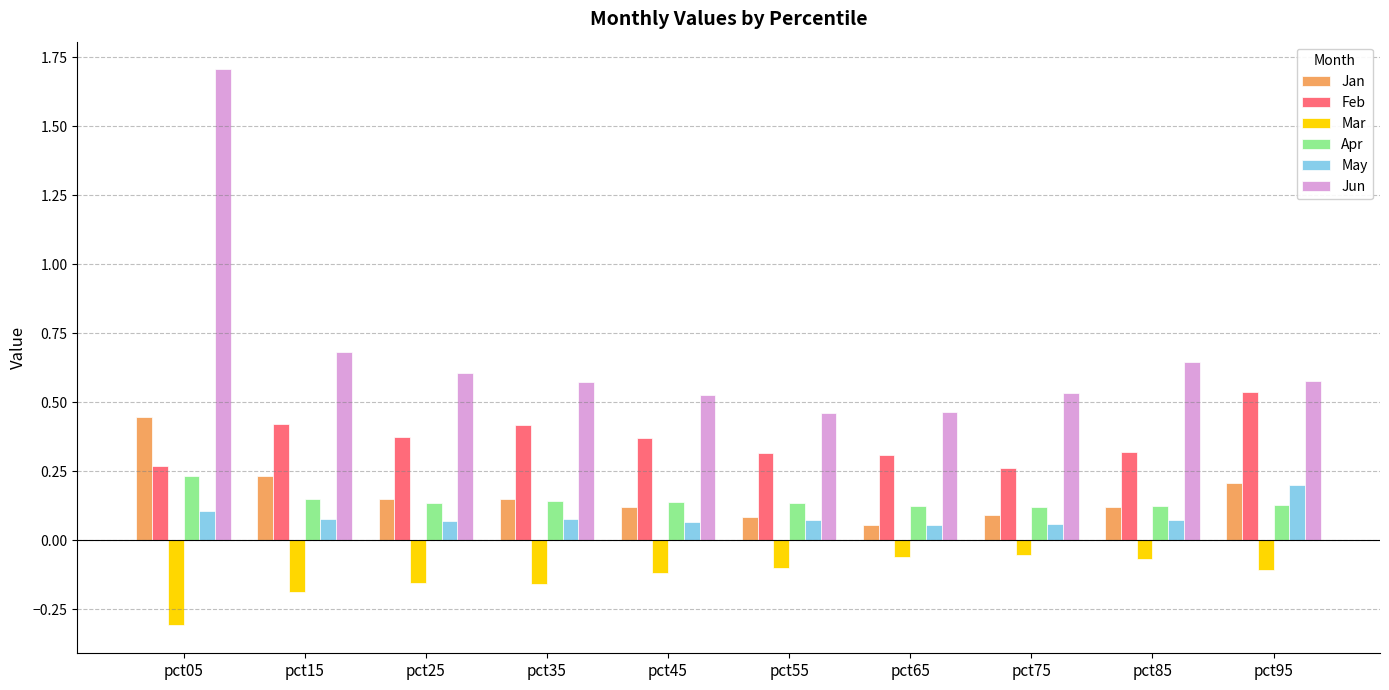

At which category is the sum across all series the highest?

pct05